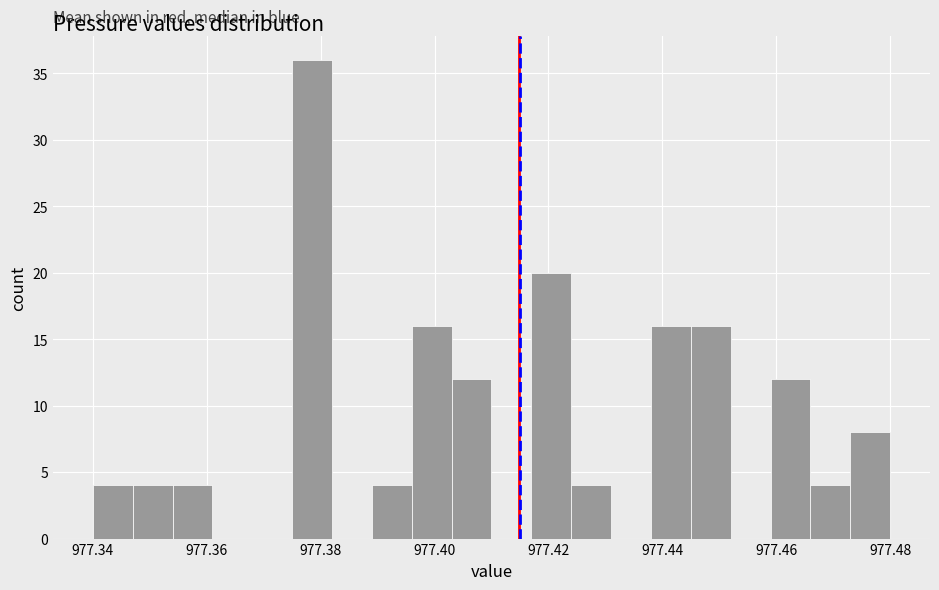

Around what value on the x-axis is the tallest bar? Give the approximate position of its centre, as read against the axis.

977.378